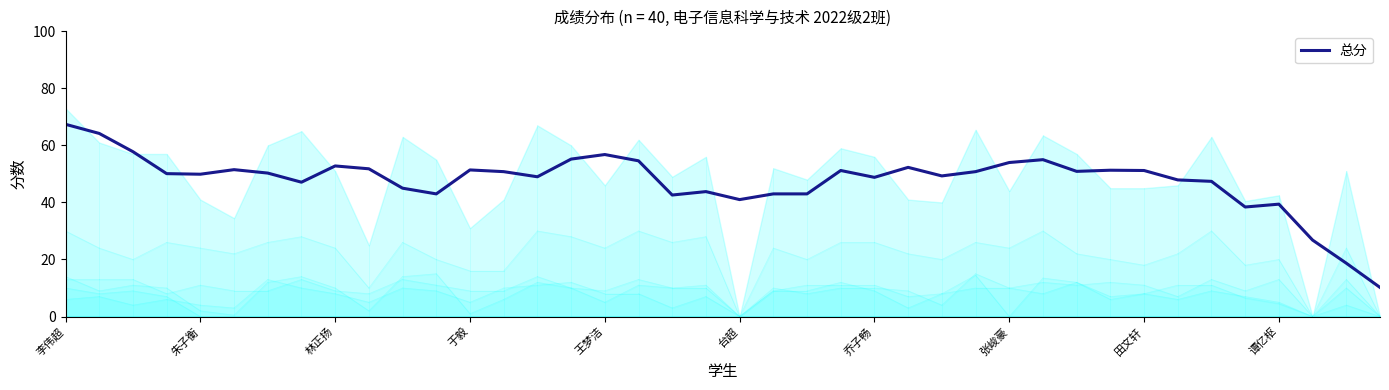

True or false: the data shows 38.4 at 35.

True